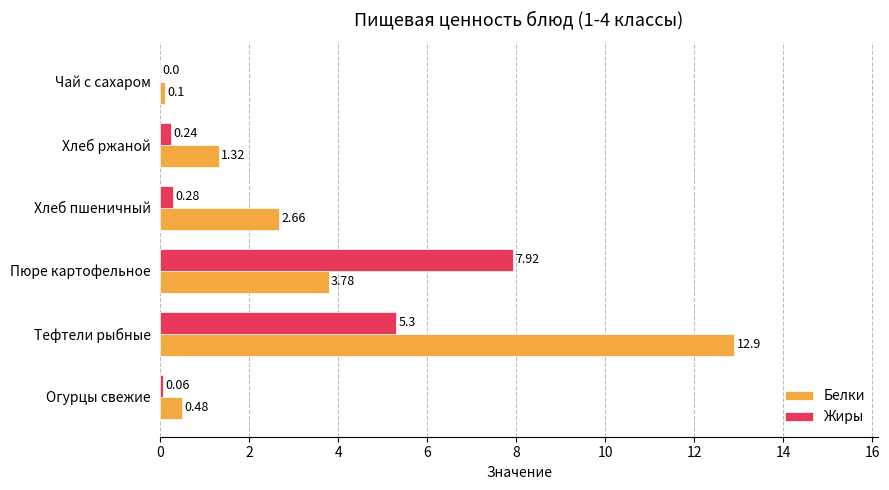

Which series changed the most between Огурцы свежие and Хлеб ржаной?

Белки